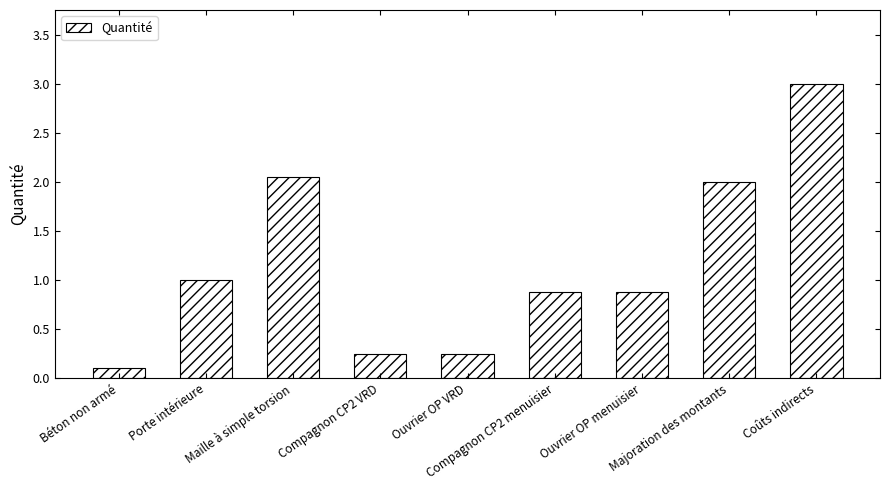

The value at Coûts indirects is 1.6. True or false?

False